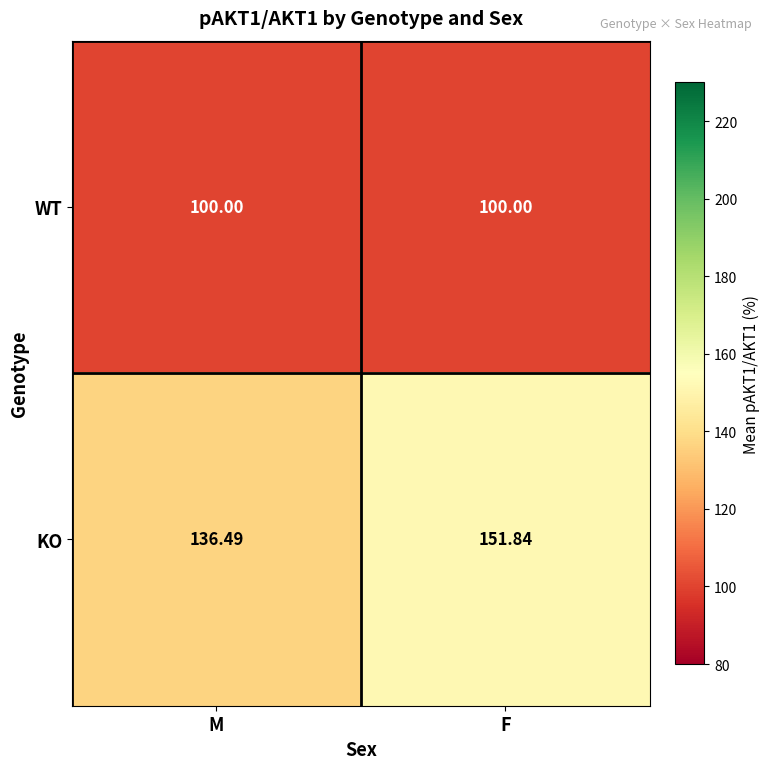

At M, list the series in order from smallest to largest.

WT, KO